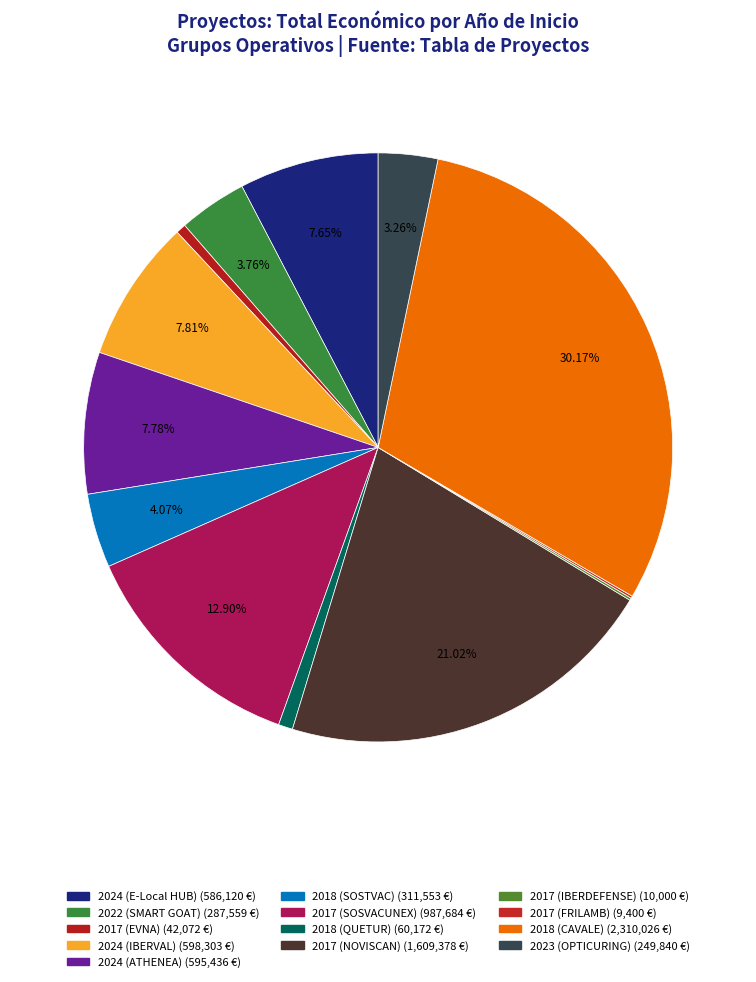

Does 2017 (IBERDEFENSE) represent more than half of the total?

No